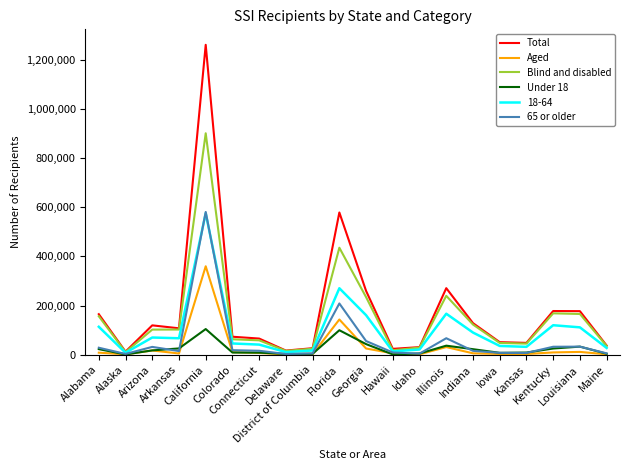

What is the difference between the maximum and minimum values in the Total series?

1248653